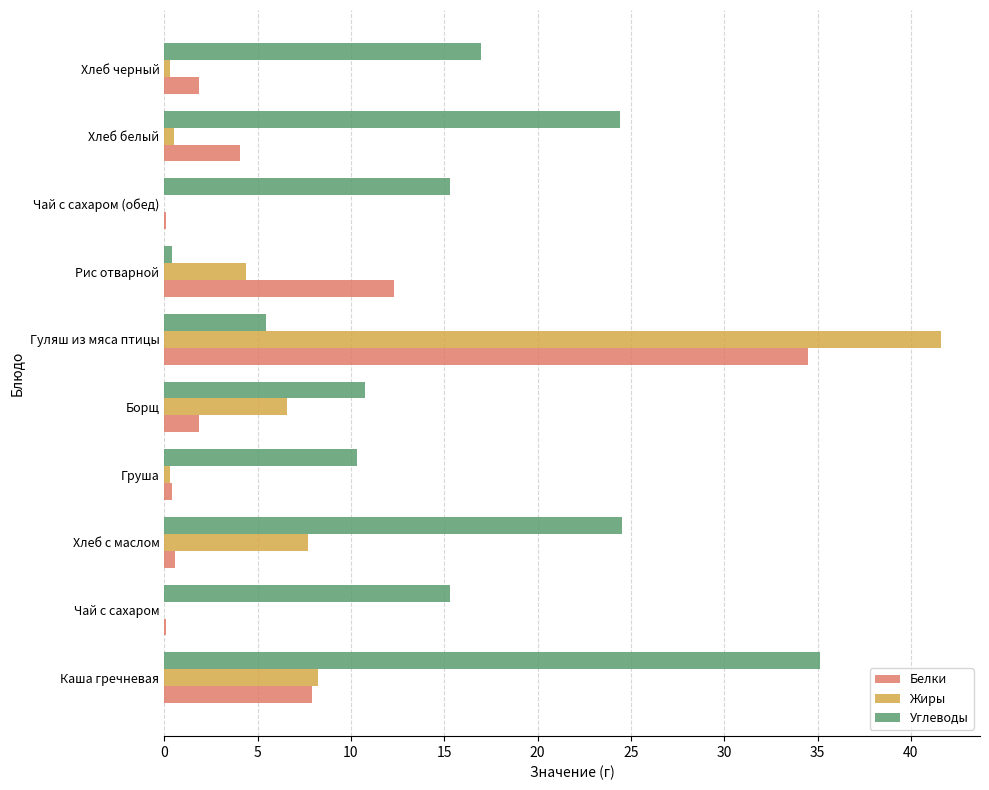

How many series are shown in this chart?

3